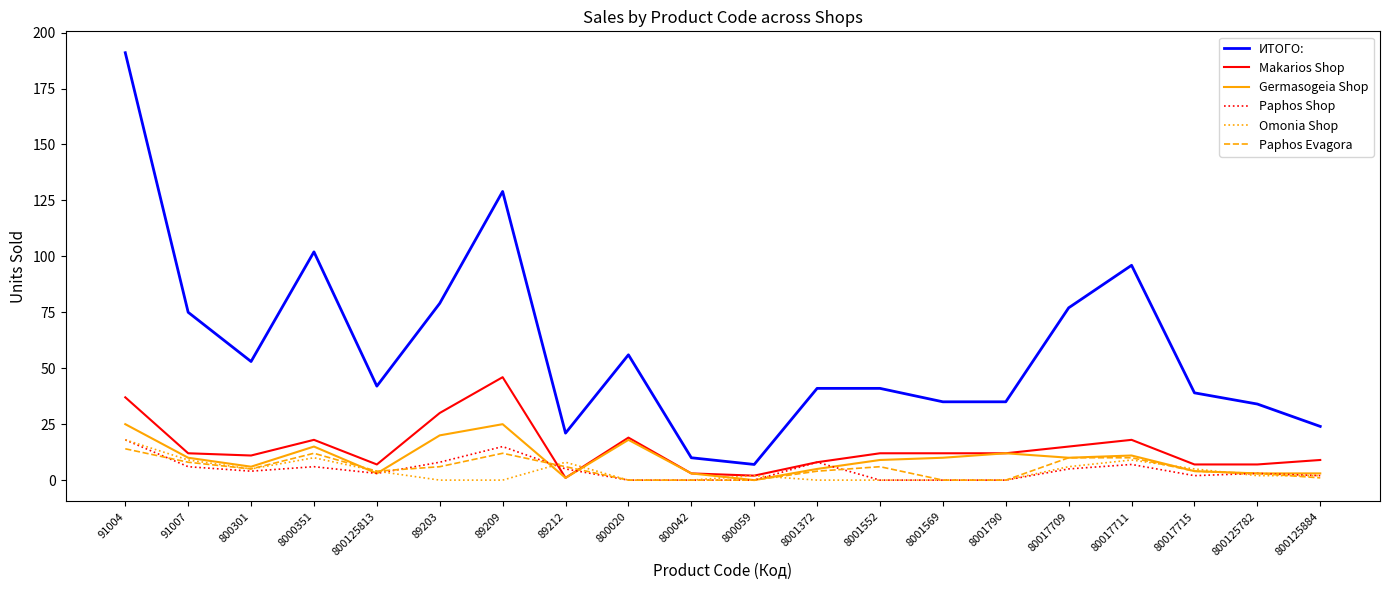

At which category is the sum across all series the highest?

91004